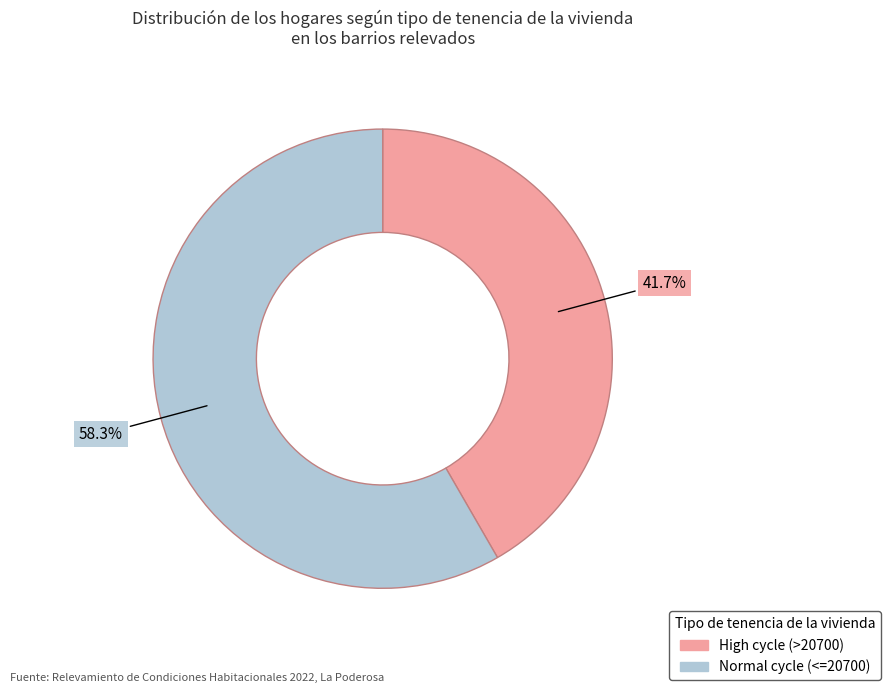

Which has a higher value, High cycle (>20700) or Normal cycle (<=20700)?

Normal cycle (<=20700)